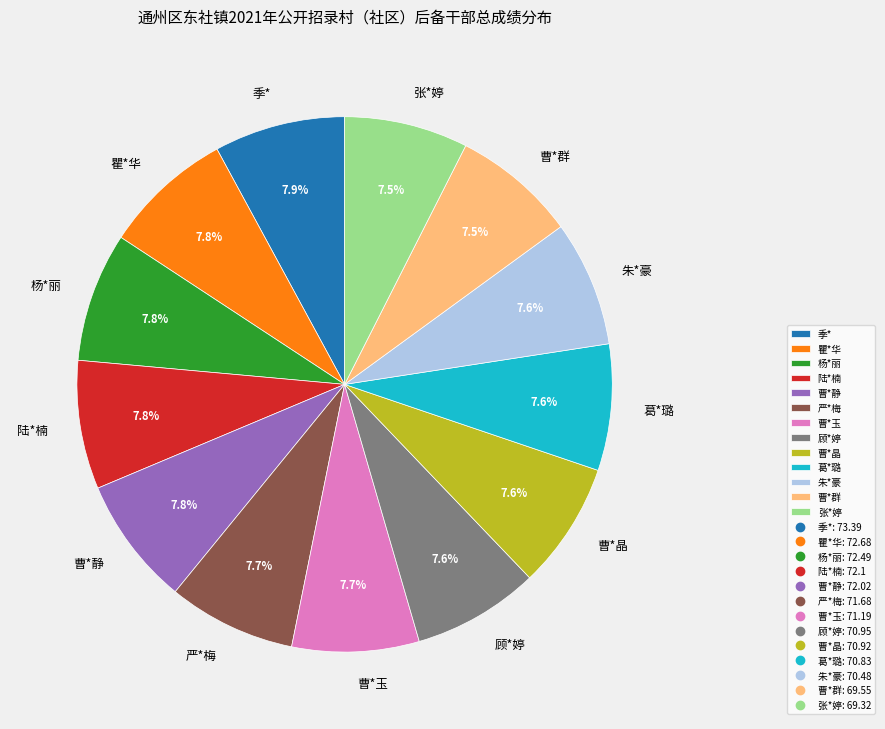

To the nearest percent, what is the combined percentage of 葛*璐 and 曹*群?

15%